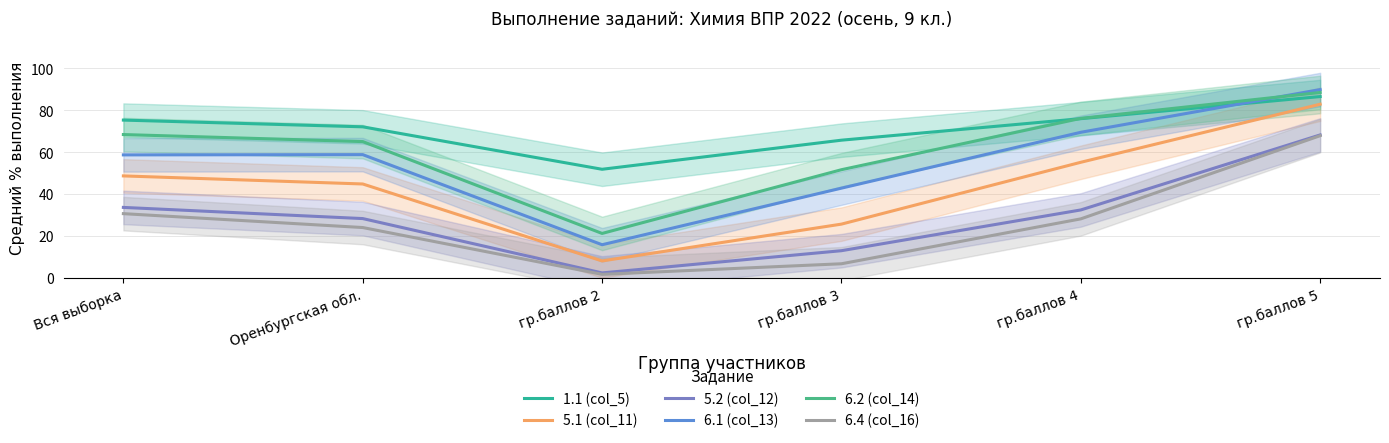

What are all the series names shown in the legend?

1.1 (col_5), 5.1 (col_11), 5.2 (col_12), 6.1 (col_13), 6.2 (col_14), 6.4 (col_16)